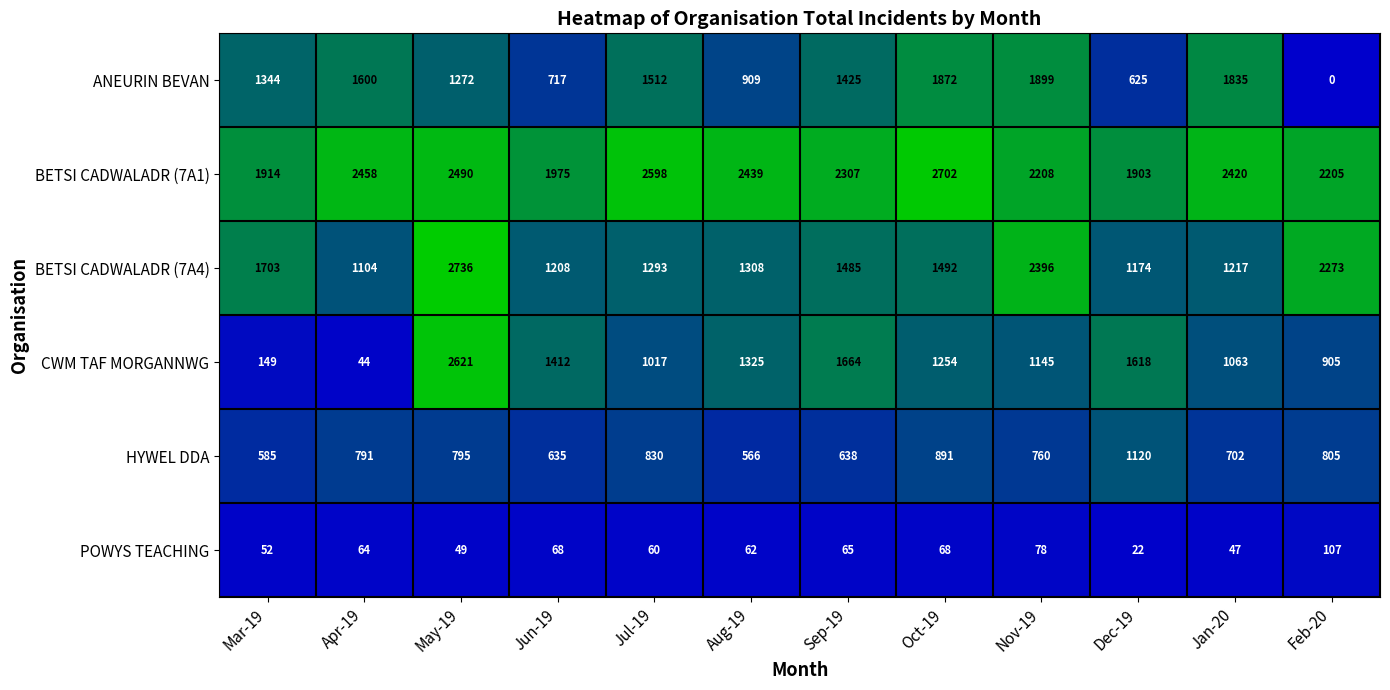

How many data points in ANEURIN BEVAN are less than 1425?

6